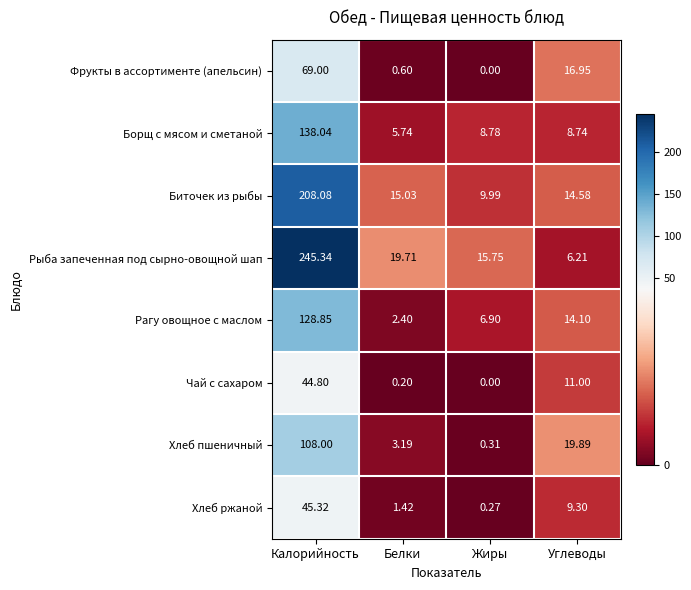

Which category has the lowest value across all series?

Жиры